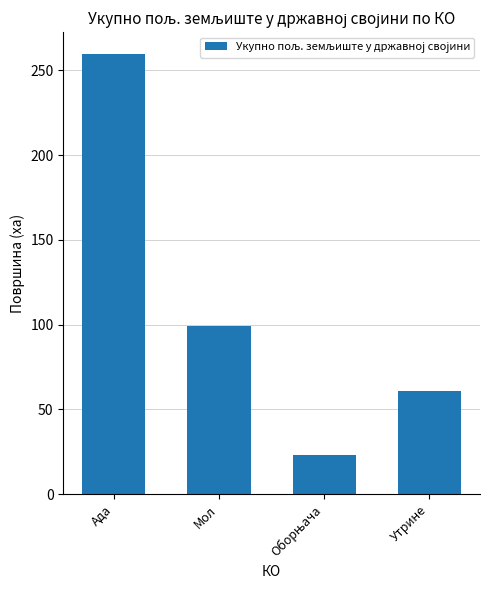

What position from the right is Ада?

4